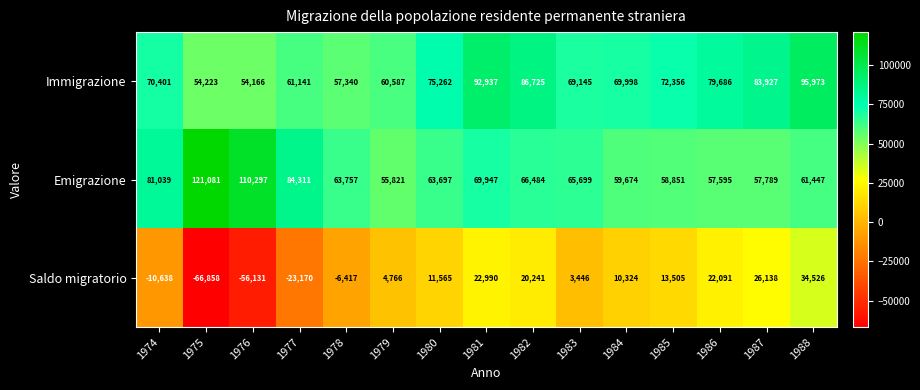

At which label is Emigrazione closest to 88451?

1977